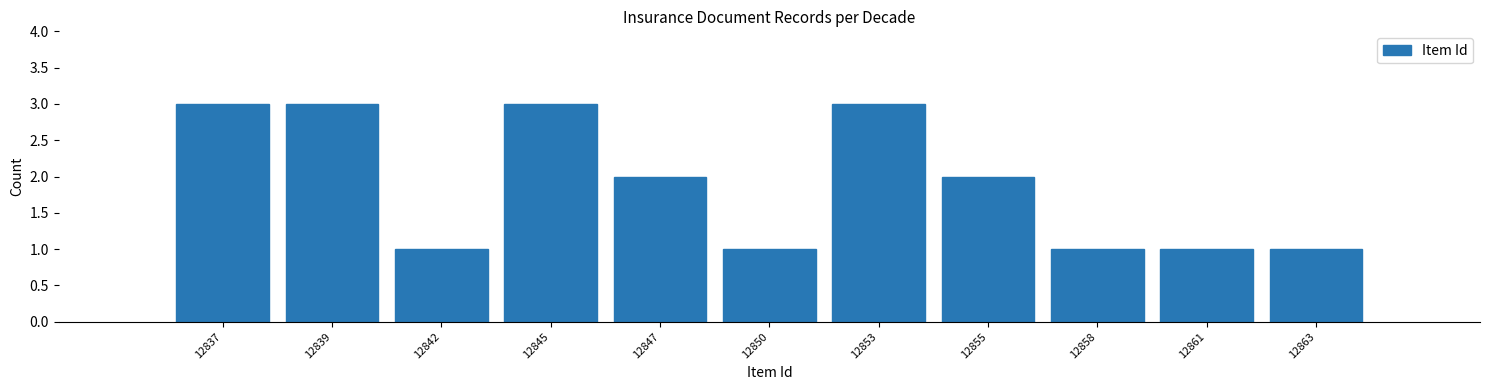

Reading right to left, extract all data points from this chart.

12863=1	12861=1	12858=1	12855=2	12853=3	12850=1	12847=2	12845=3	12842=1	12839=3	12837=3